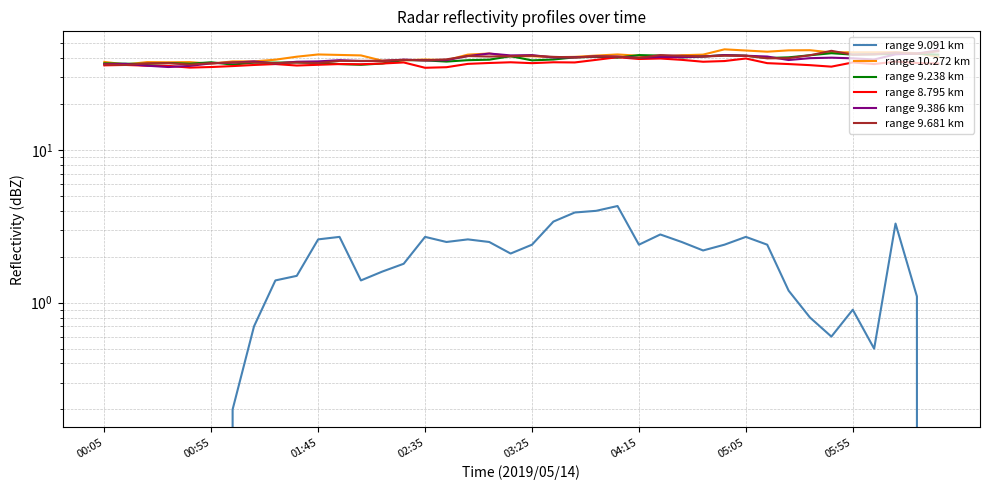

What is the highest value of the range 9.386 km series?

45.0